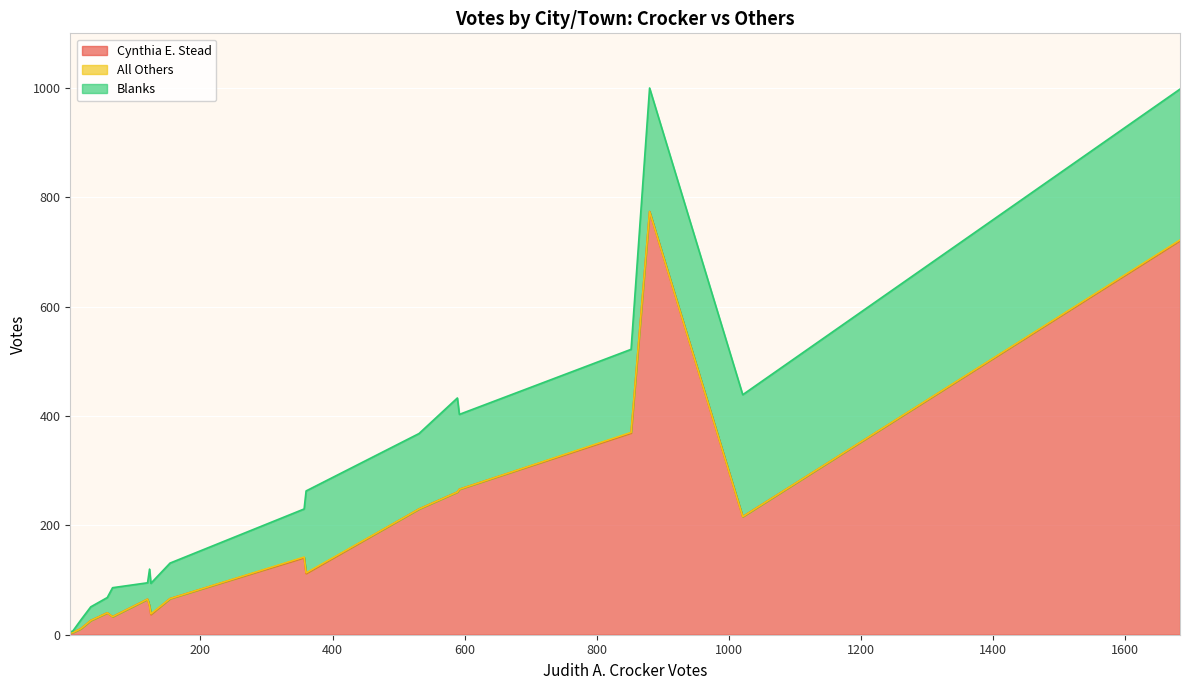

How many series are shown in this chart?

4